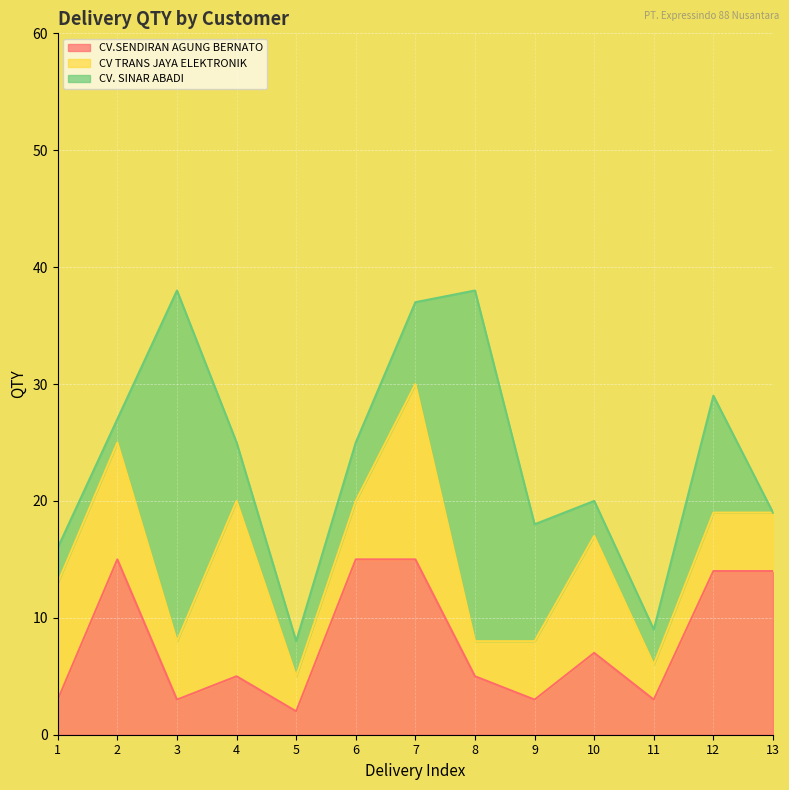

What value does the CV. SINAR ABADI series have at 2?

2